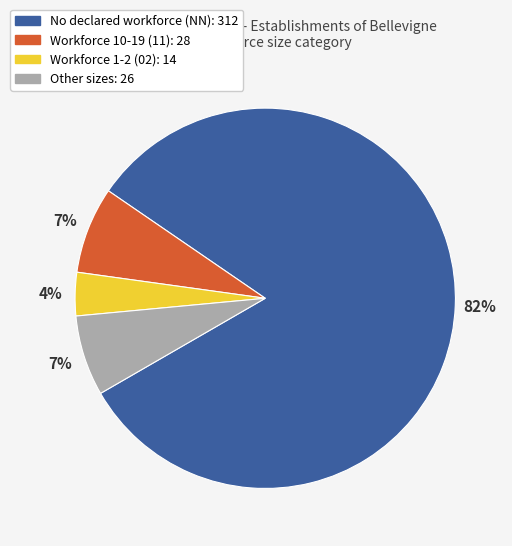

To the nearest percent, what is the average slice percentage?

25%